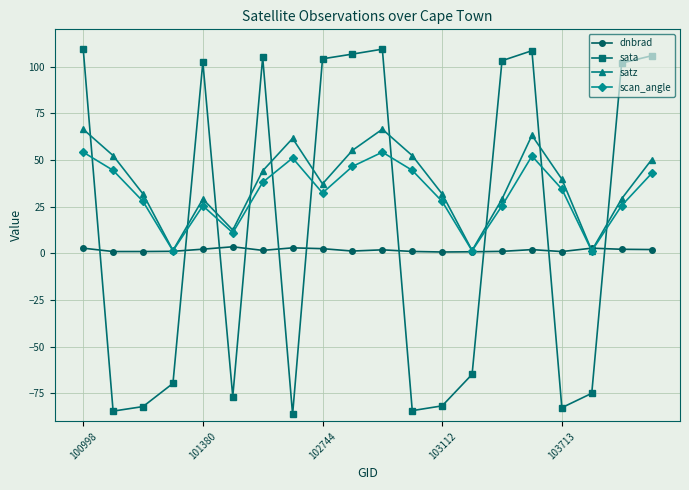

What is the smallest value displayed?

-86.3